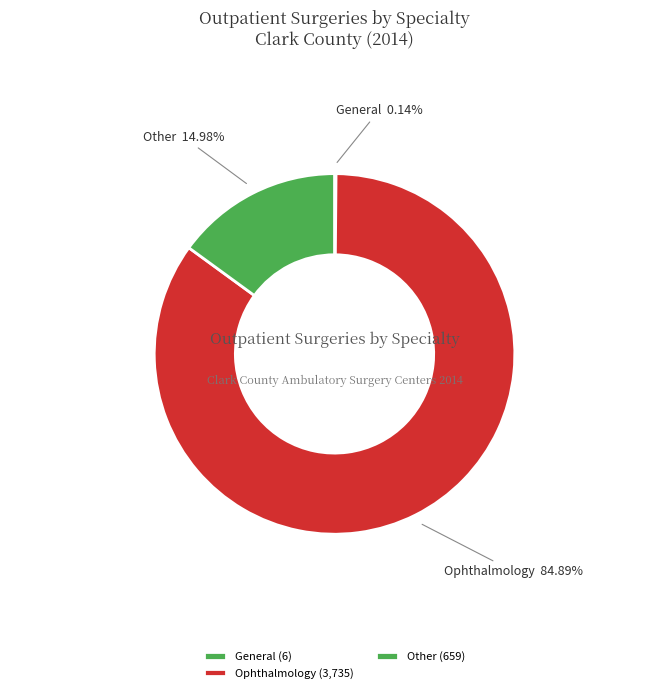

Is there any slice that represents more than half of the pie?

Yes